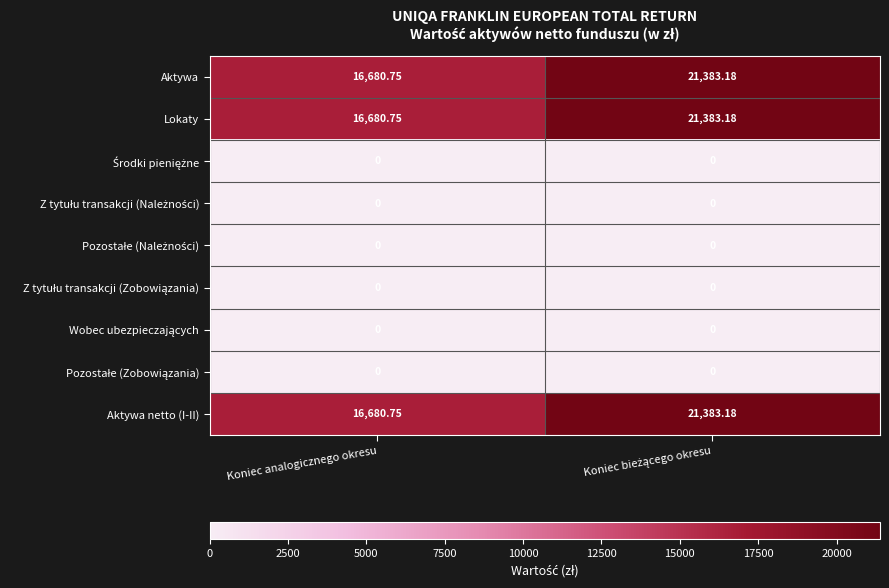

How many values in the Aktywa series exceed 21383?

1